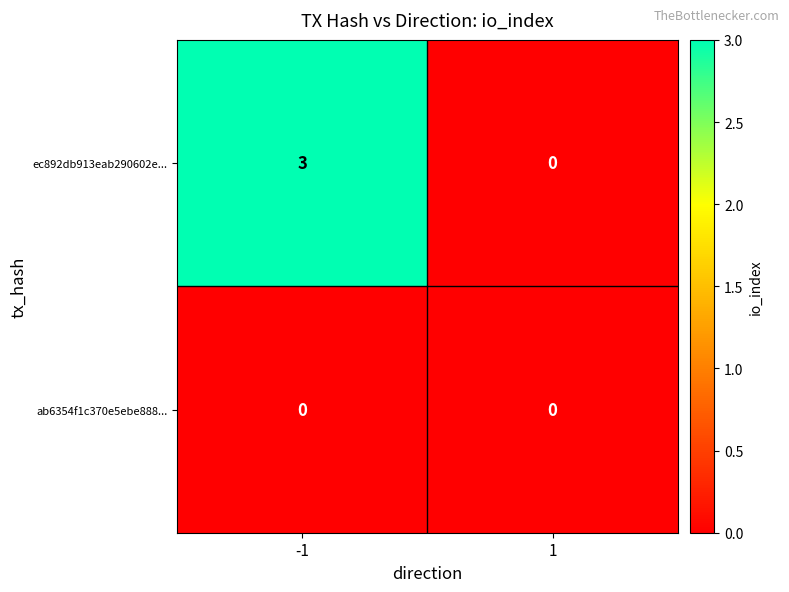

Rank the series by their maximum value, from highest to lowest.

ec892db913eab290602e..., ab6354f1c370e5ebe888...